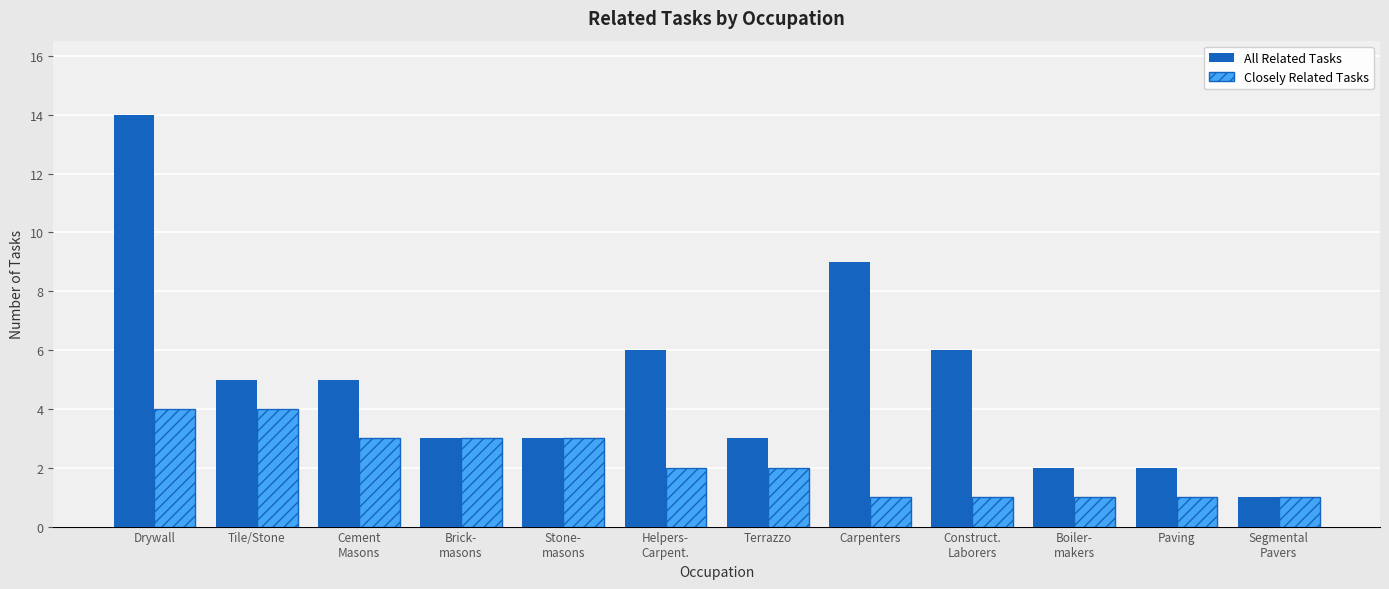

At which label does All Related Tasks reach its minimum?

Segmental
Pavers